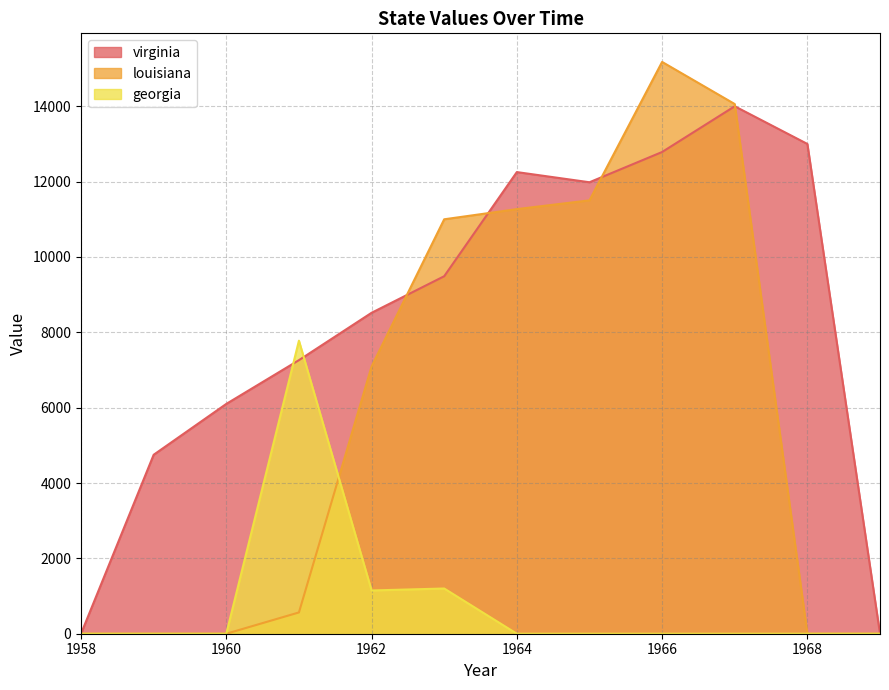

Which label corresponds to the largest value in the chart?

1966